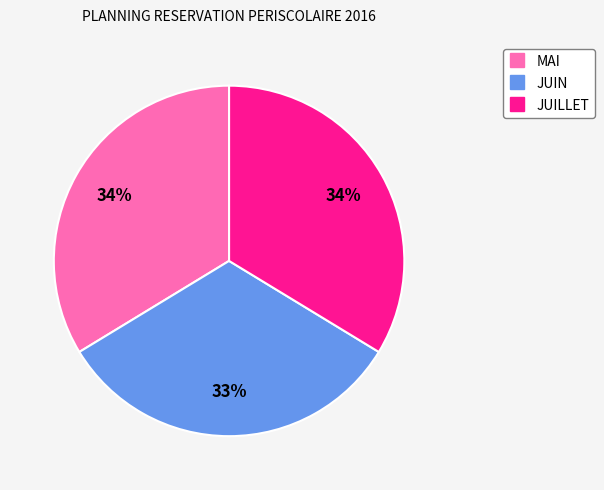

Count the number of slices in the pie.

3